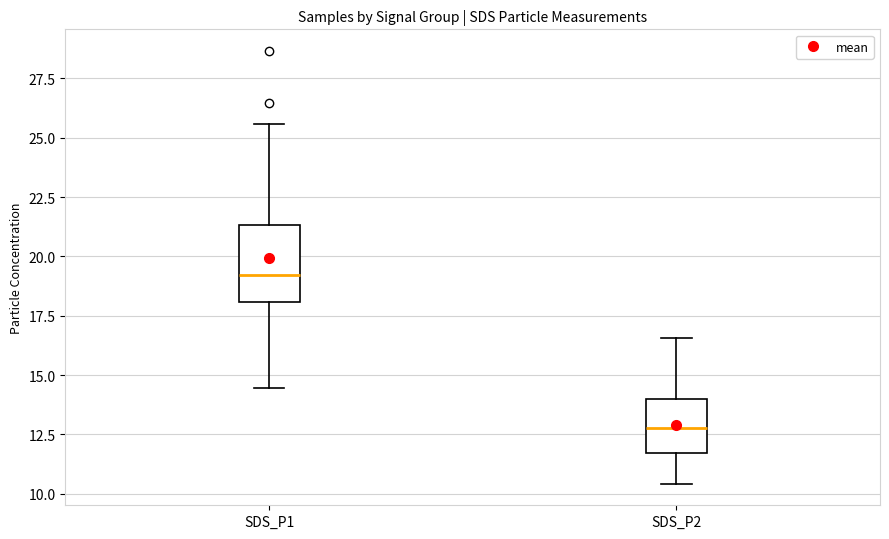

Reading left to right, read every box against the y-axis: the position of its median line, the range the box covers, and the ends of its whiskers. The values are not printed on the chart, so give them approximately, as read against the axis.

SDS_P1: median 19.0, box 18.0 to 21.5, whiskers 14.5 to 25.5
SDS_P2: median 13.0, box 11.5 to 14.0, whiskers 10.5 to 16.5